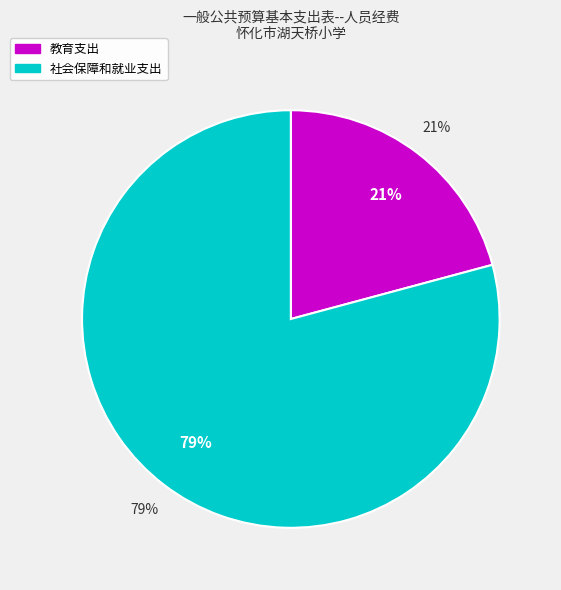

To the nearest percent, what is the average slice percentage?

50%